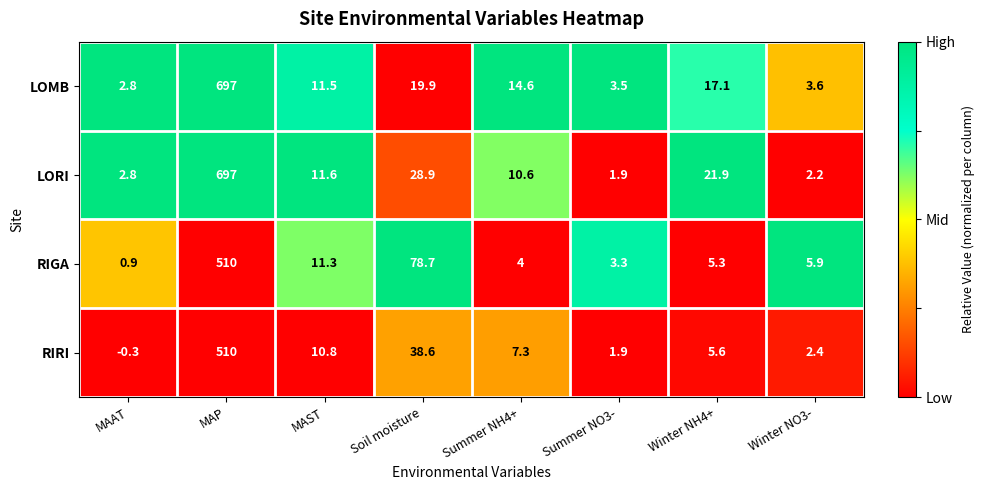

True or false: LOMB has a value of 9.9 at Soil moisture.

False